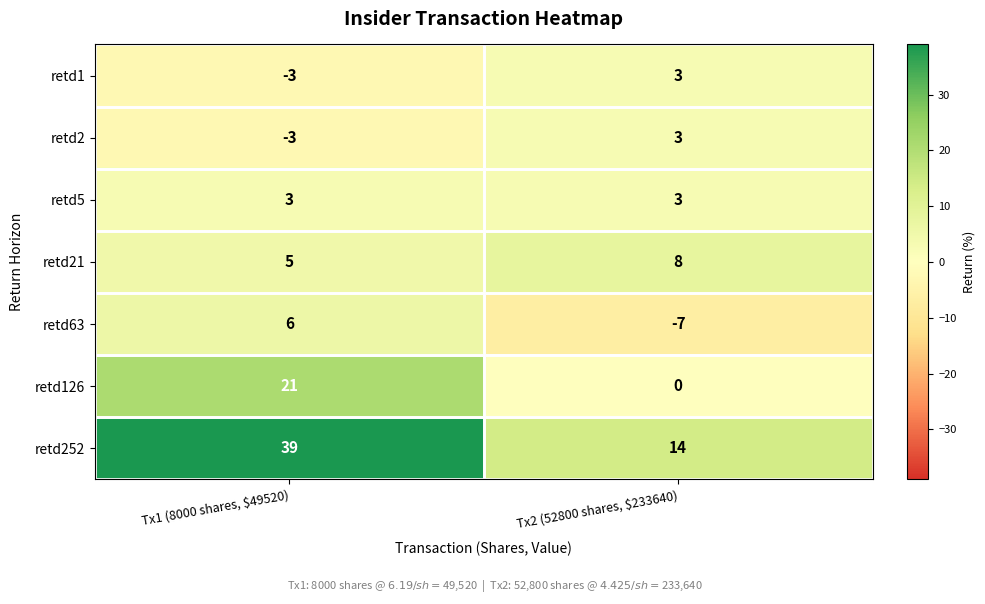

At which label is retd63 closest to 0?

Tx1 (8000 shares, $49520)